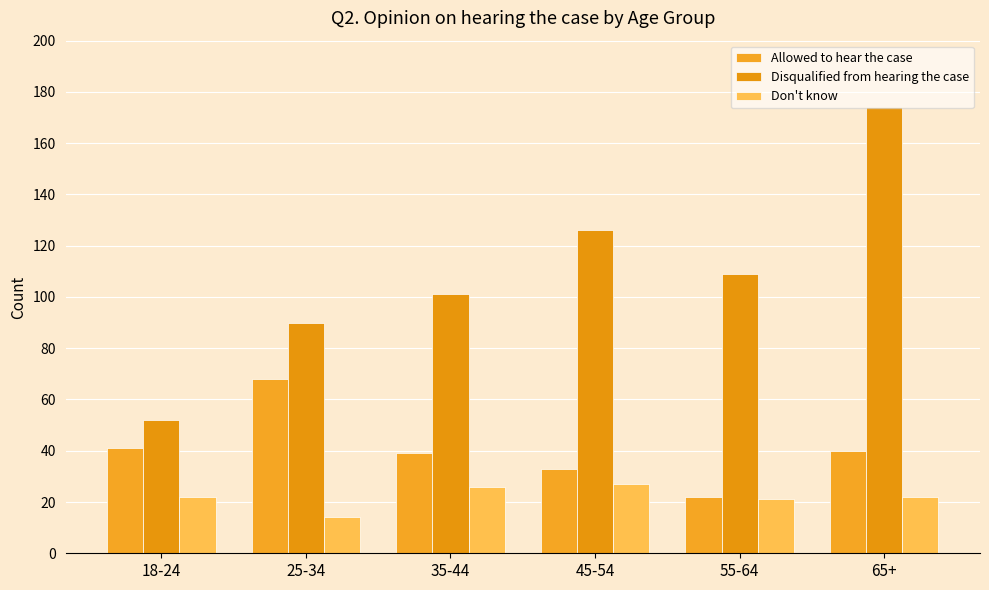

What is the value of the Allowed to hear the case bar at the 4th from the left?

33